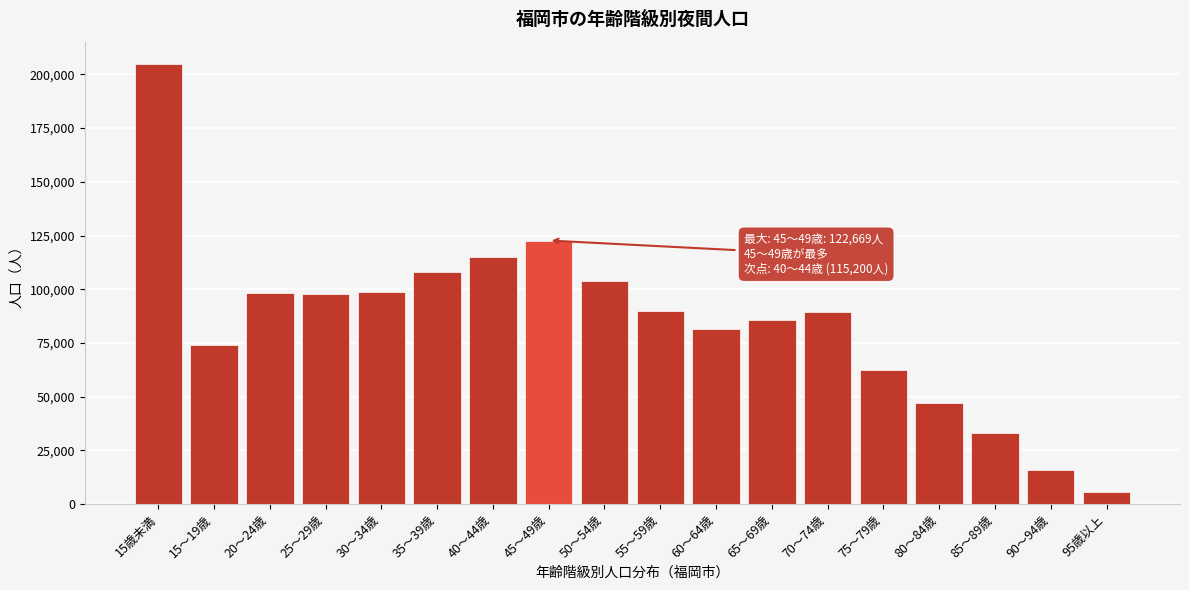

The value at 65～69歳 is 122824. True or false?

False